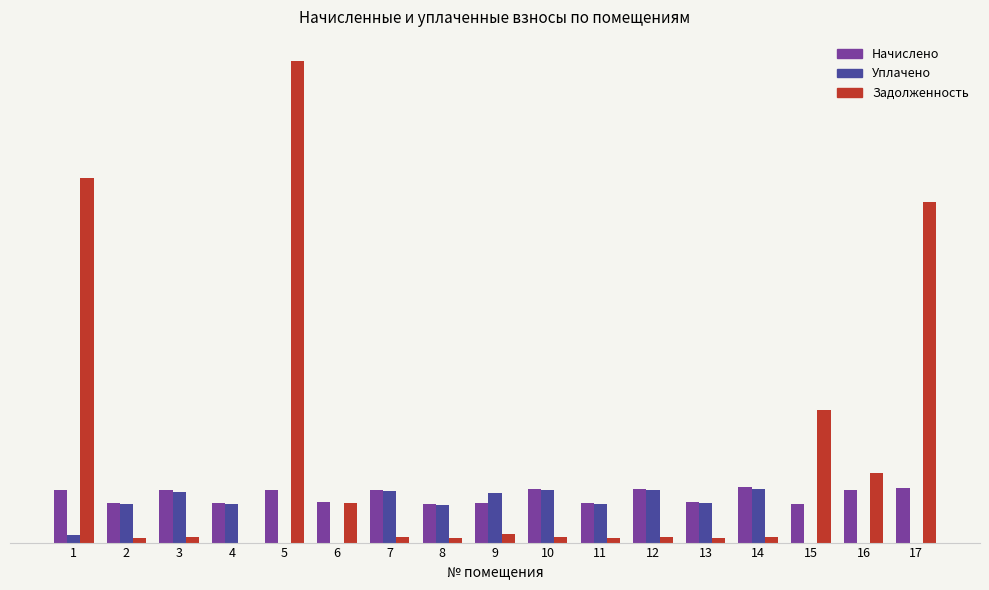

Are the bars grouped side by side (vs. stacked)?

Yes